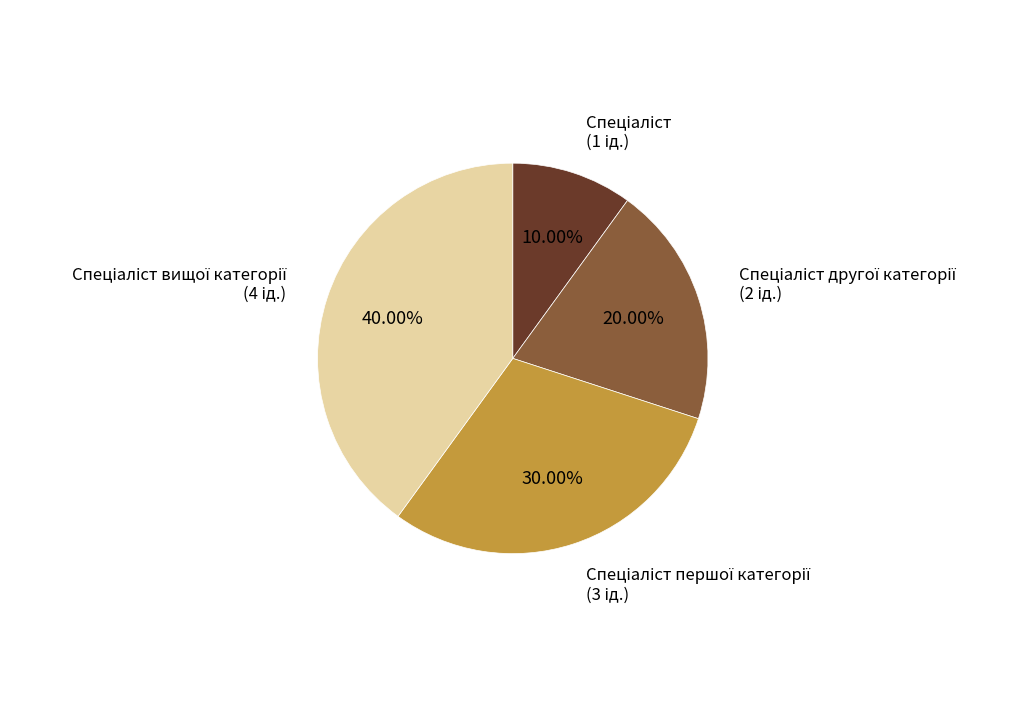

Is there any slice that represents more than half of the pie?

No